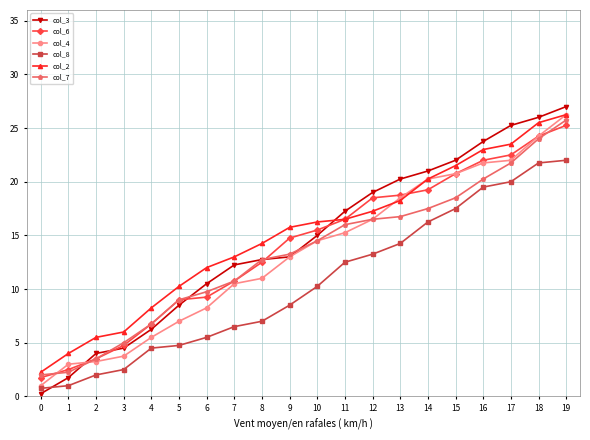

True or false: col_6 has a value of 9.2 at 6.

True